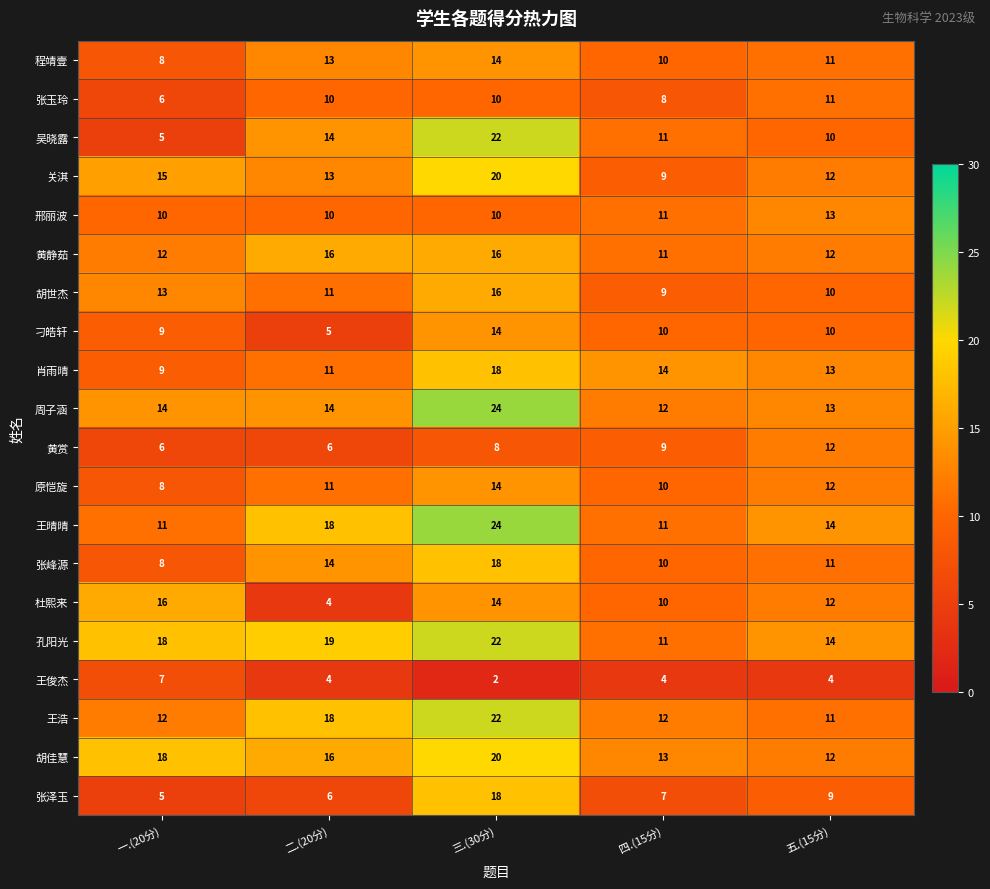

What is the total value across all series at 二.(20分)?

233